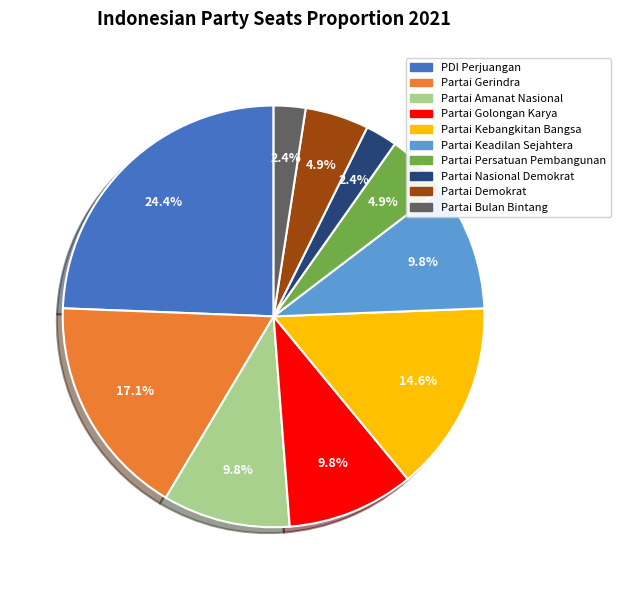

To the nearest percent, what is the combined percentage of Partai Kebangkitan Bangsa and Partai Bulan Bintang?

17%